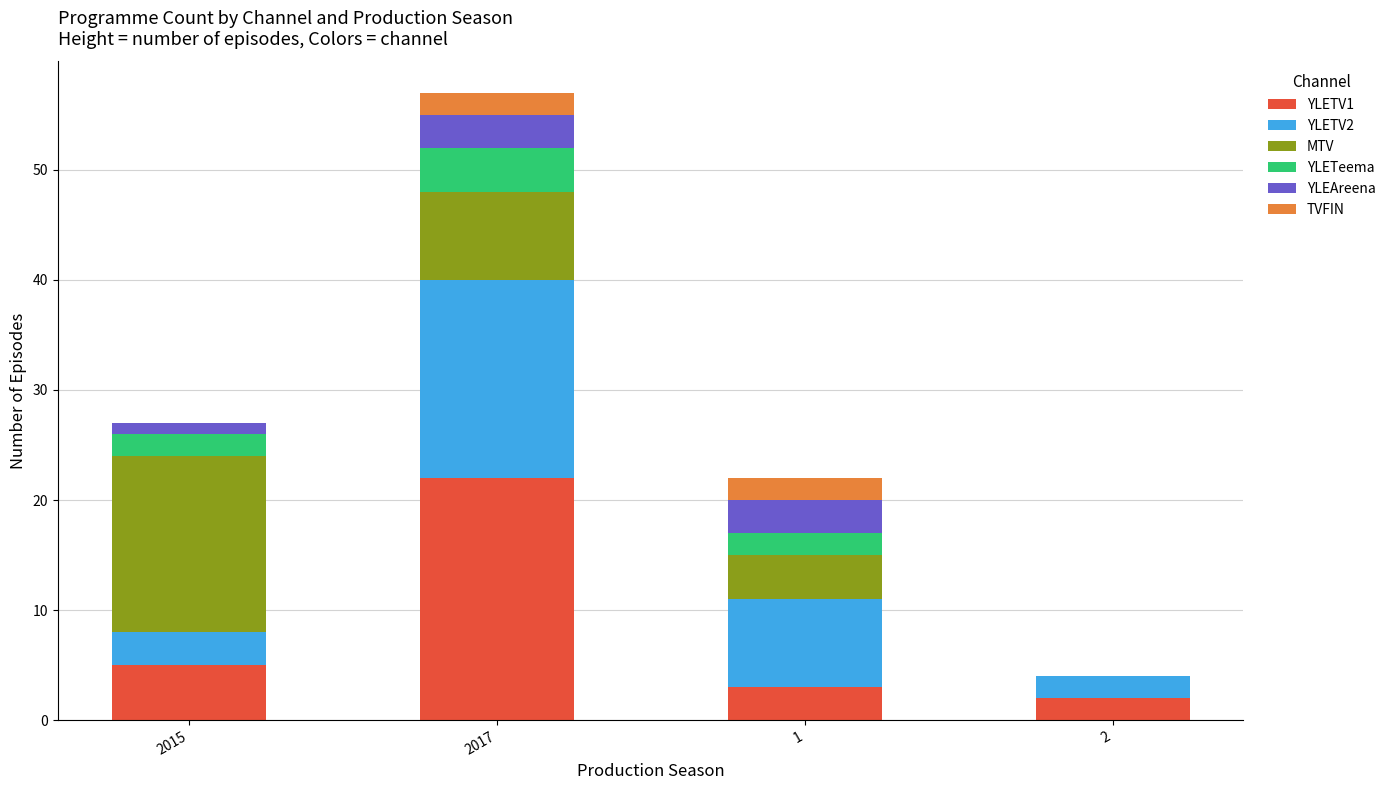

Are the bars grouped side by side (vs. stacked)?

No